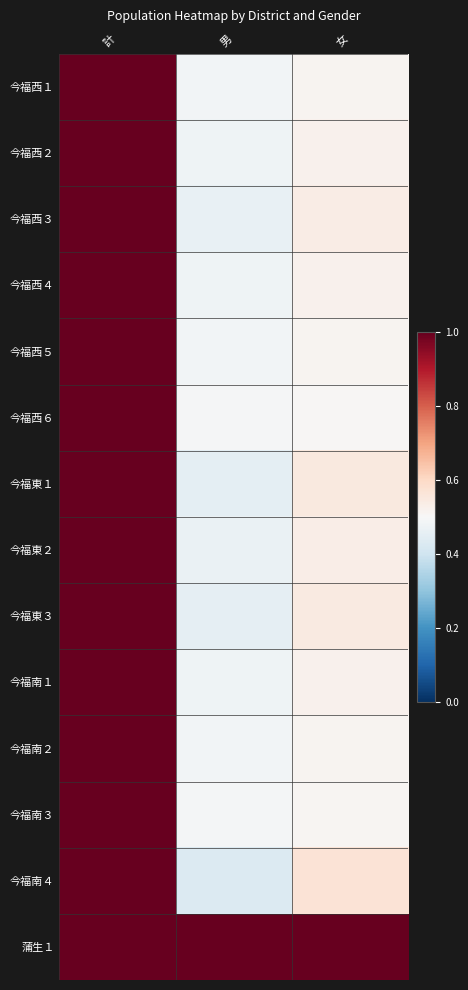

Which series has the largest range (max minus min)?

今福南４